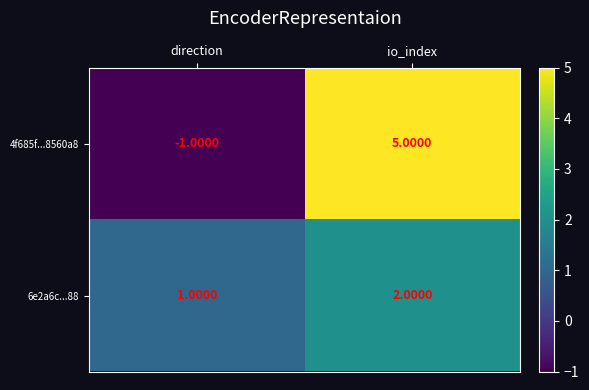

Rank the series at io_index from lowest to highest value.

6e2a6c...88, 4f685f...8560a8